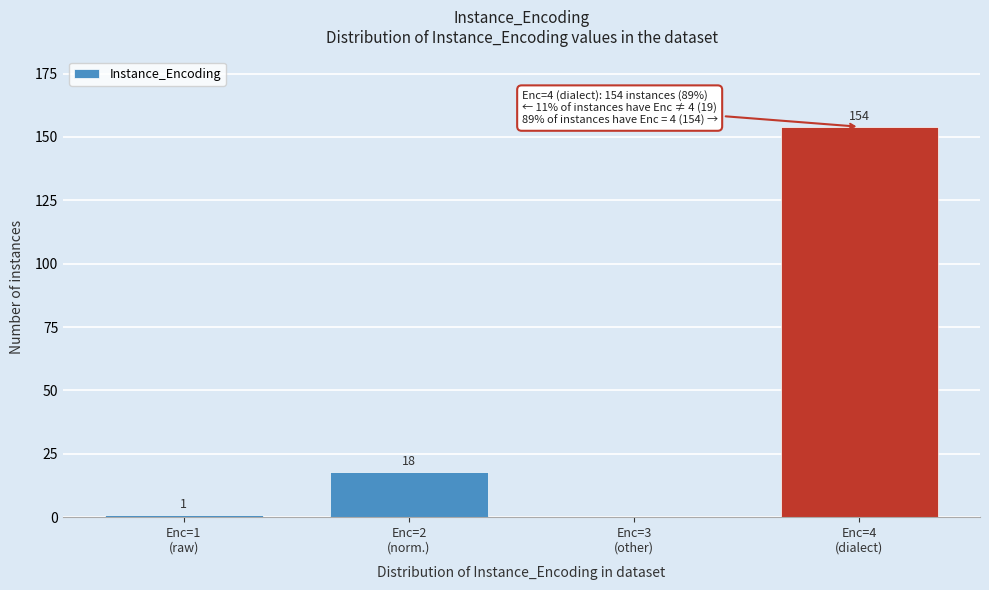

What is the sum of all values?

173